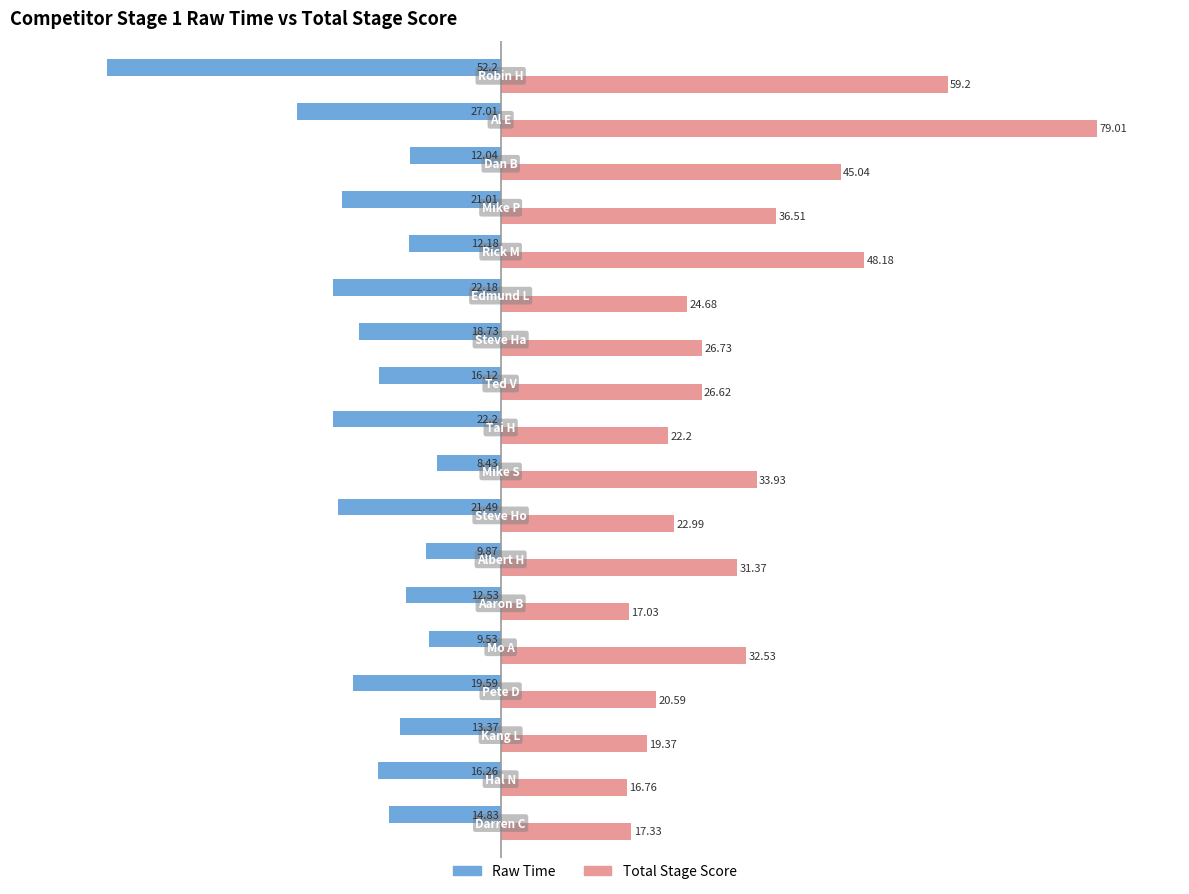

List the series in order of their overall mean, lowest first.

Raw Time, Total Stage Score